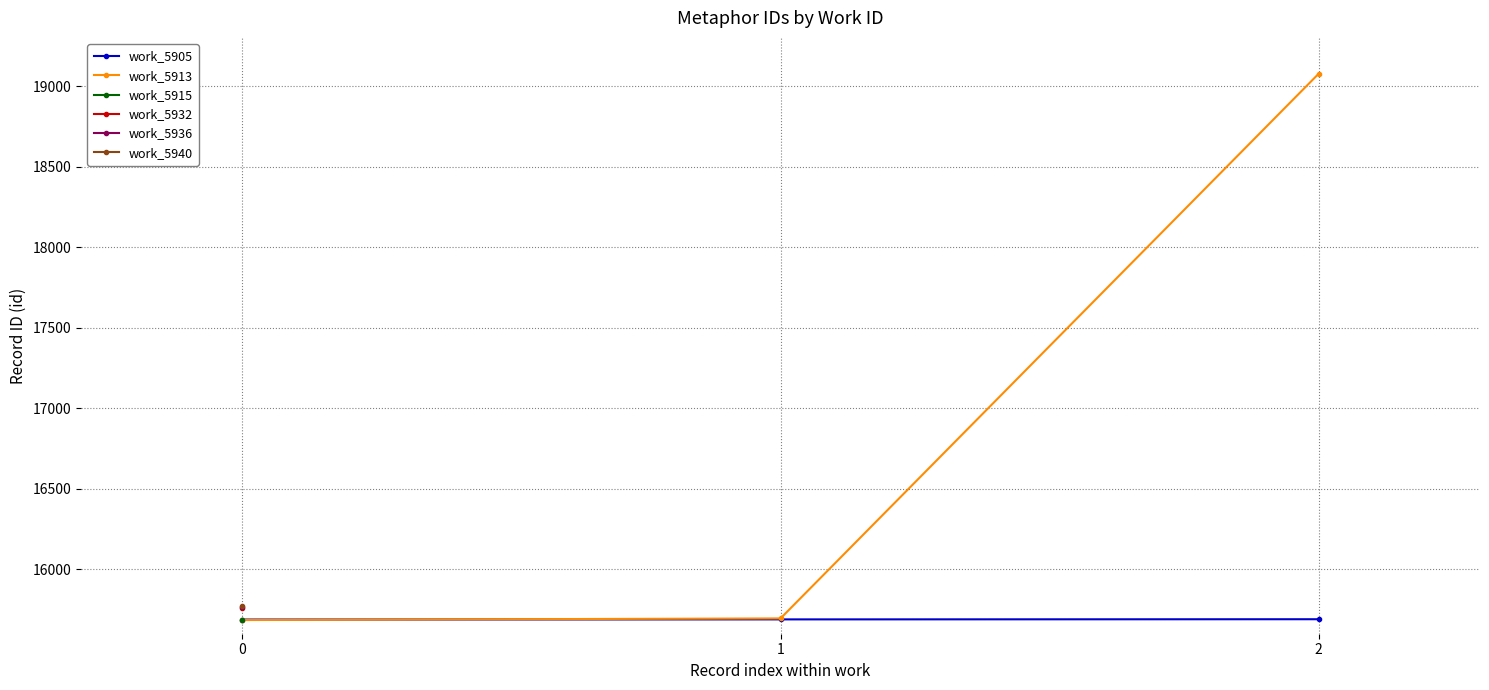

What is the spread (max minus min) of values at 2?

3387